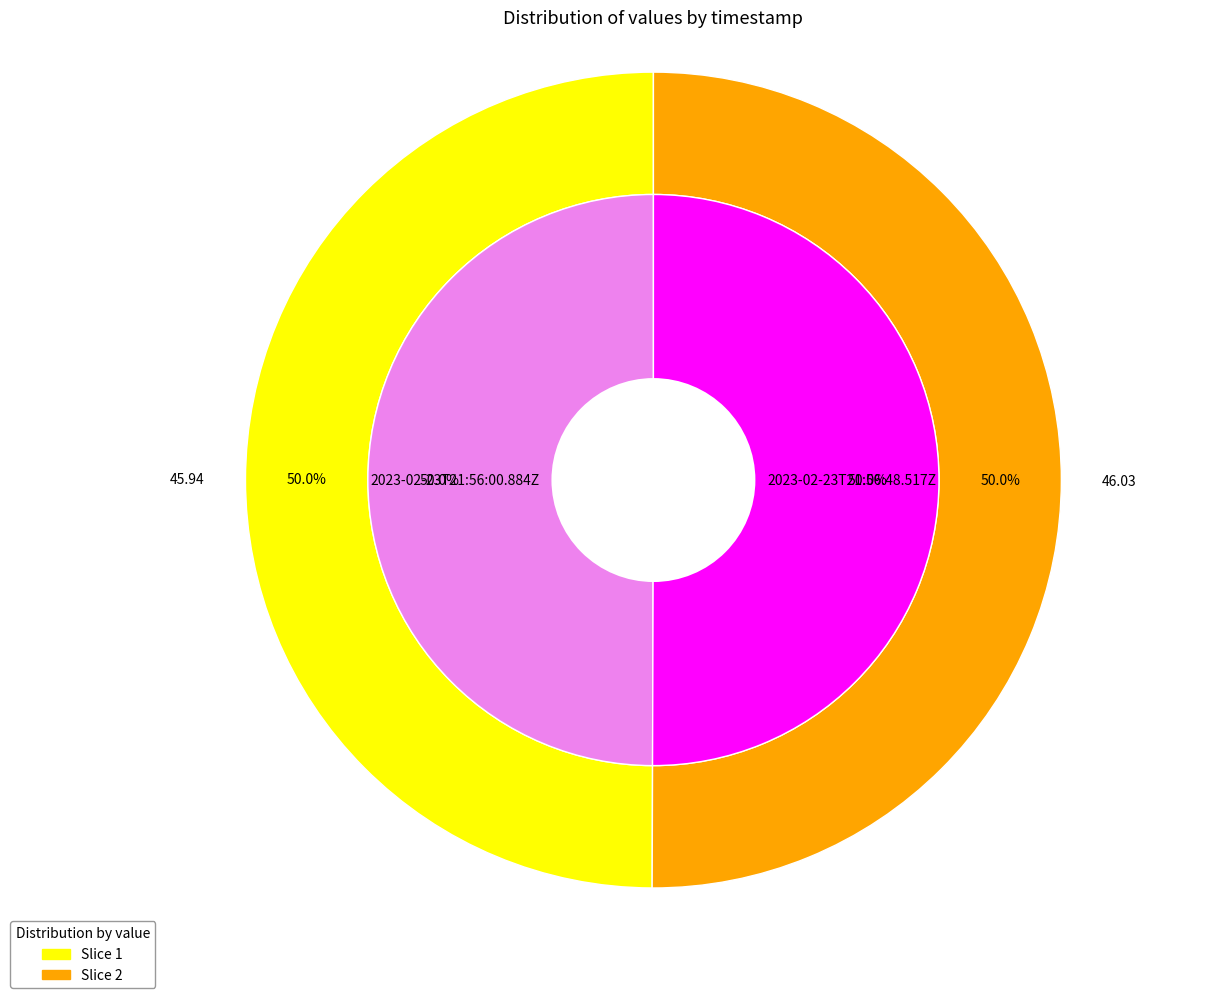

To the nearest percent, what portion does 2023-02-23T21:56:00.884Z represent?

50%